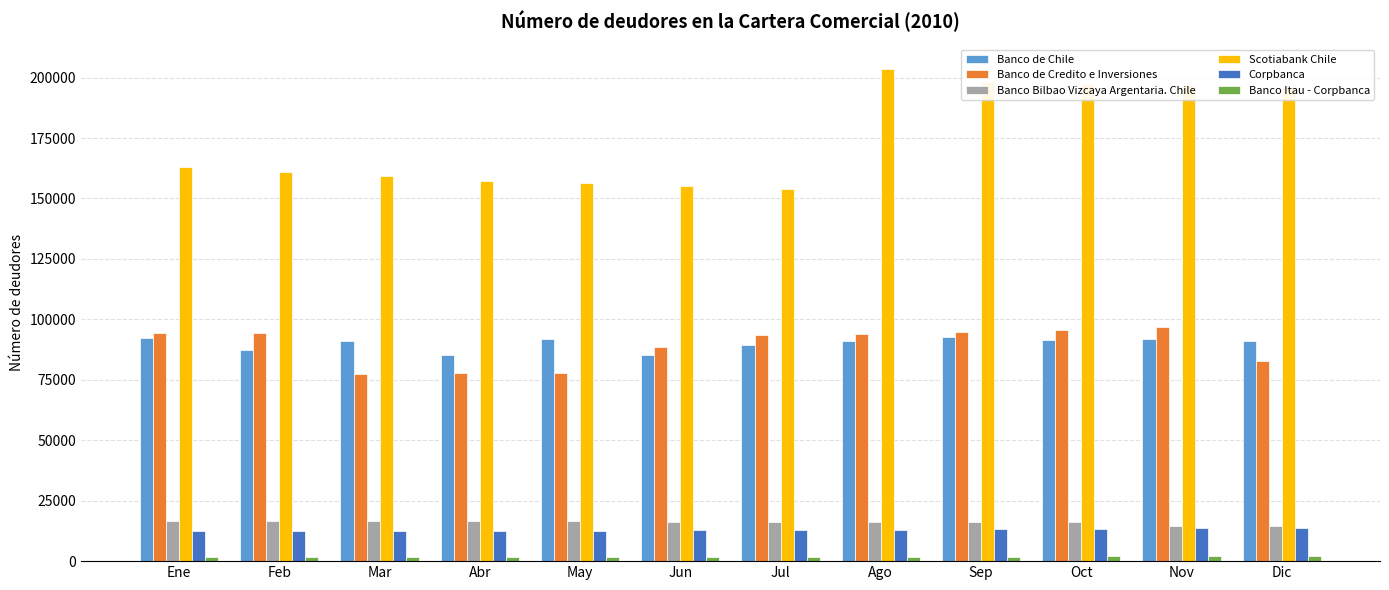

Is it true that Banco de Chile equals 30804 at Ago?

False